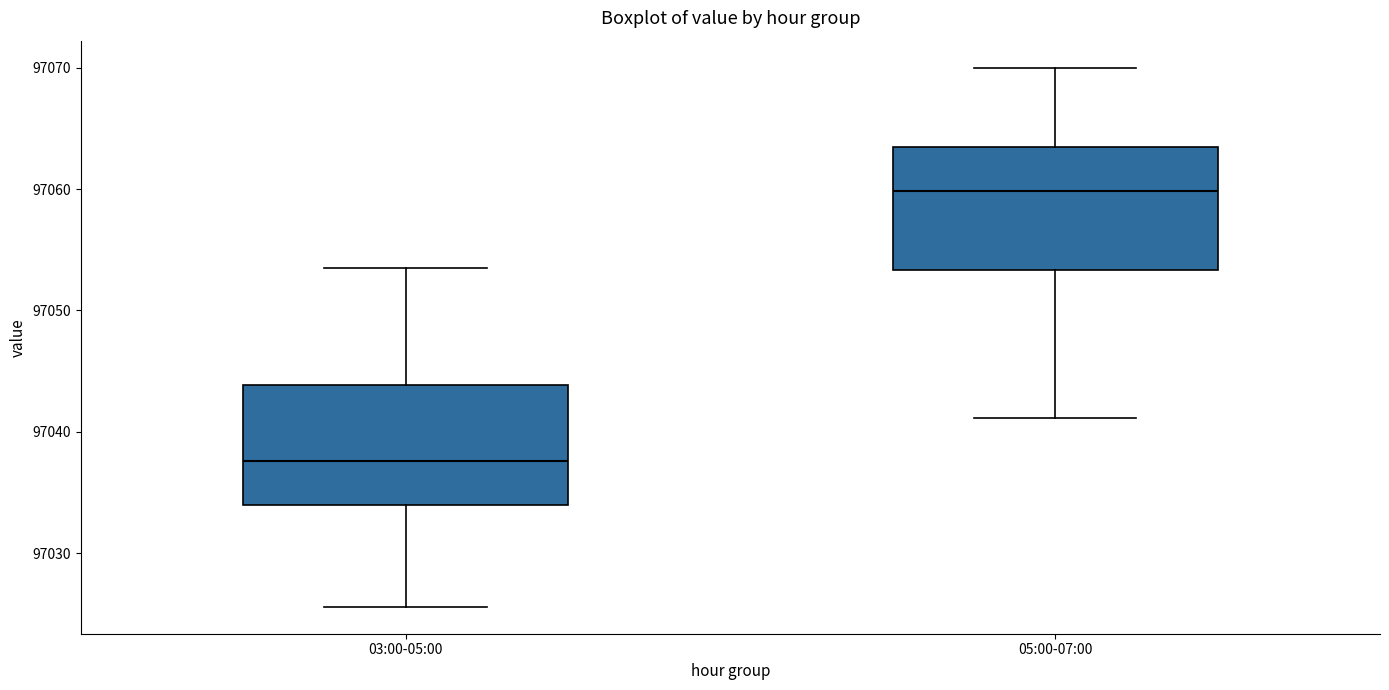

Reading left to right, read every box against the y-axis: the position of its median line, the range the box covers, and the ends of its whiskers. The values are not printed on the chart, so give them approximately, as read against the axis.

03:00-05:00: median 97038, box 97034 to 97044, whiskers 97026 to 97054
05:00-07:00: median 97060, box 97053 to 97063, whiskers 97041 to 97070